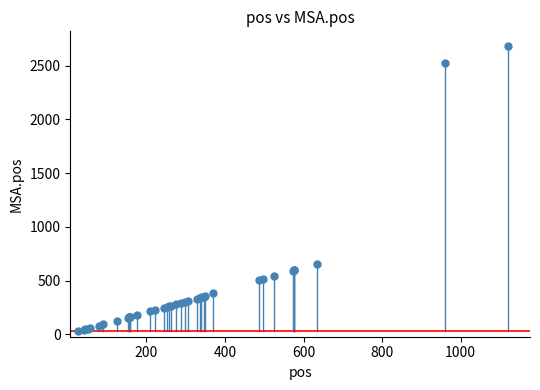

What Y value in the scatter plot is closest to 1357?

655